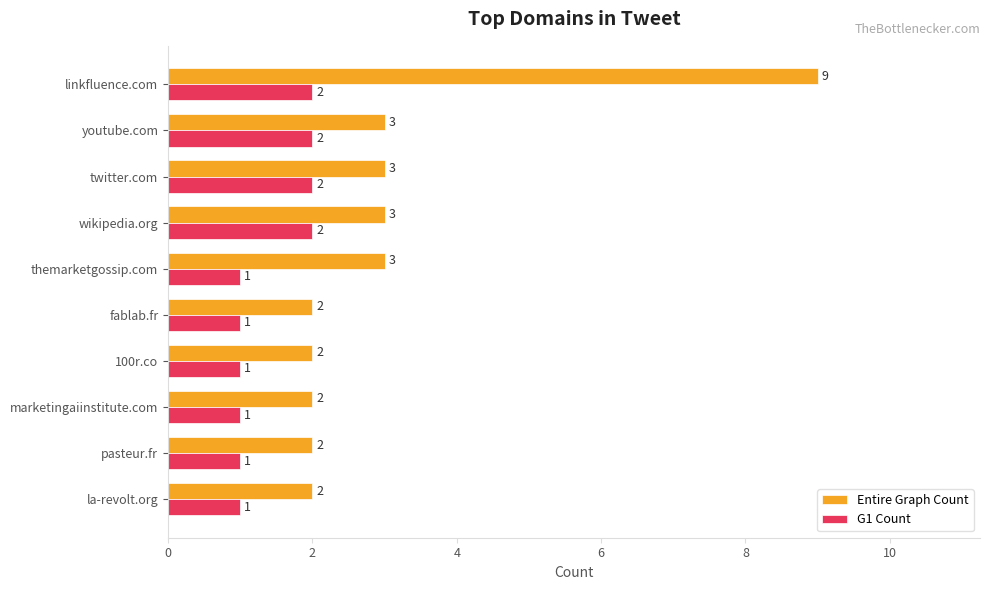

How many G1 Count values are between 1 and 2?

10